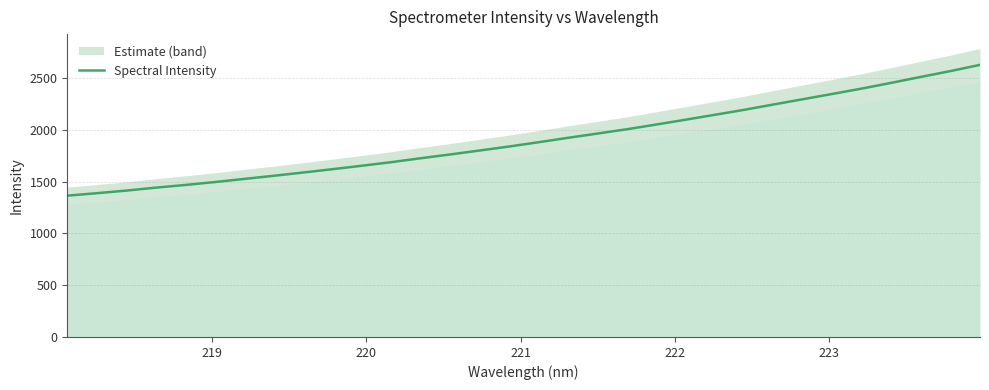

Reading right to left, what are all the values shown in this chart?

2627.9	2568.2	2512.2	2455.2	2400.0	2348.2	2297.1	2246.3	2194.5	2146.4	2098.8	2051.8	2006.2	1964.6	1923.5	1880.9	1839.5	1801.0	1762.7	1726.4	1688.3	1653.8	1620.5	1588.0	1556.5	1526.1	1496.0	1467.8	1442.1	1413.5	1388.5	1364.8